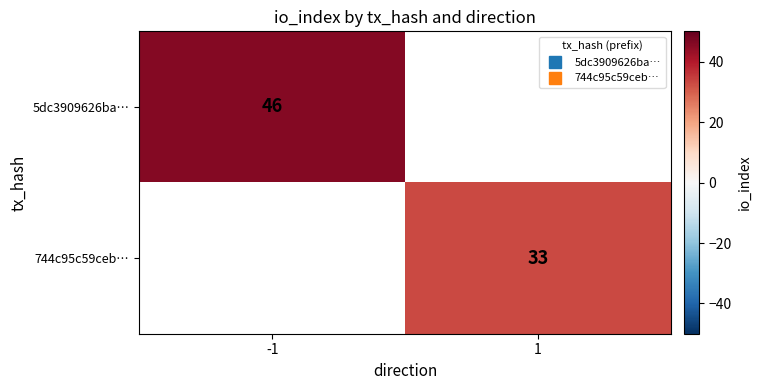

List the labels in order of 5dc3909626ba… value, largest first.

-1, 1